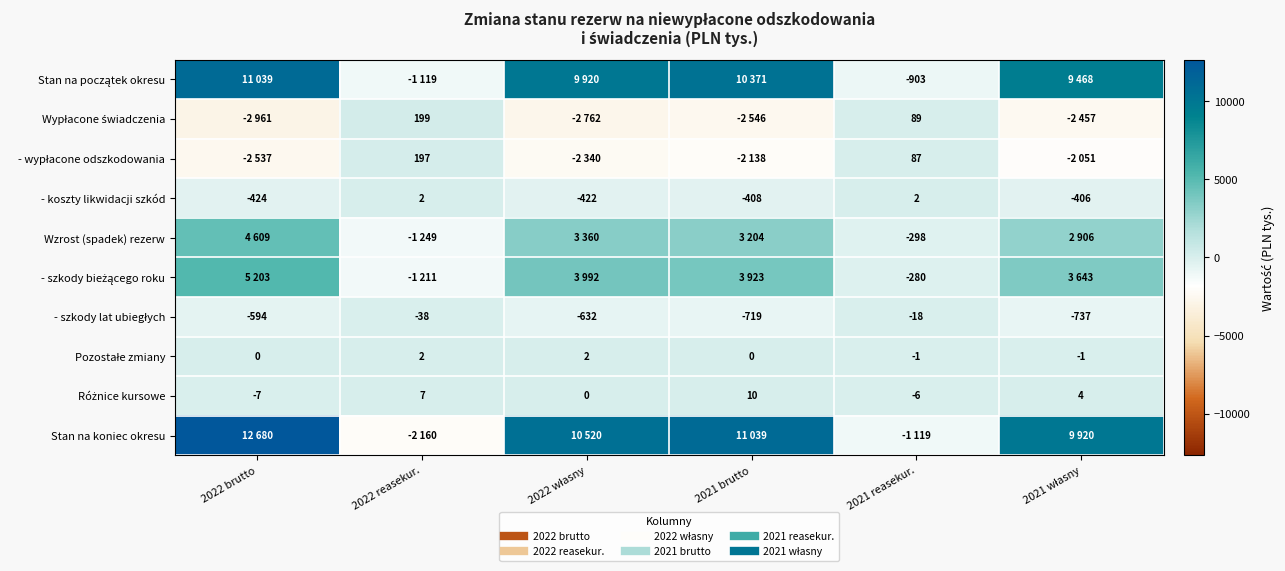

Count the number of categories in the chart.

6